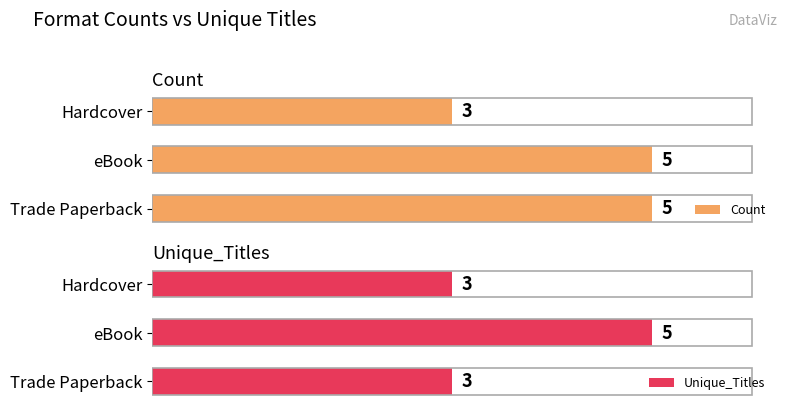

What is the minimum value for Unique_Titles?

3